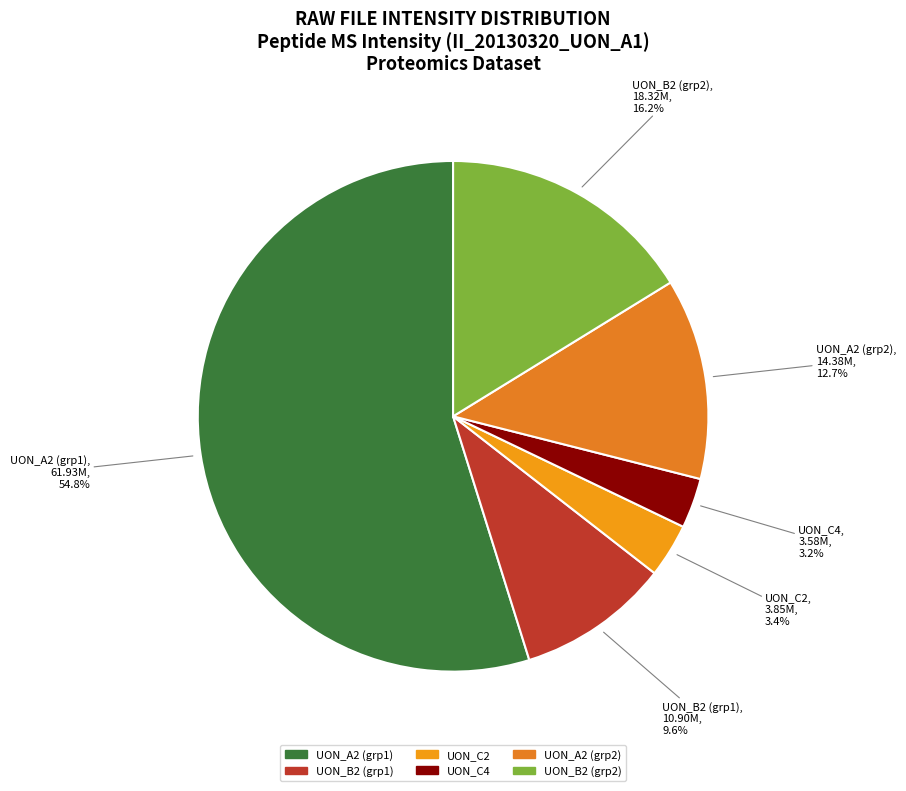

How many segments does this pie chart have?

6